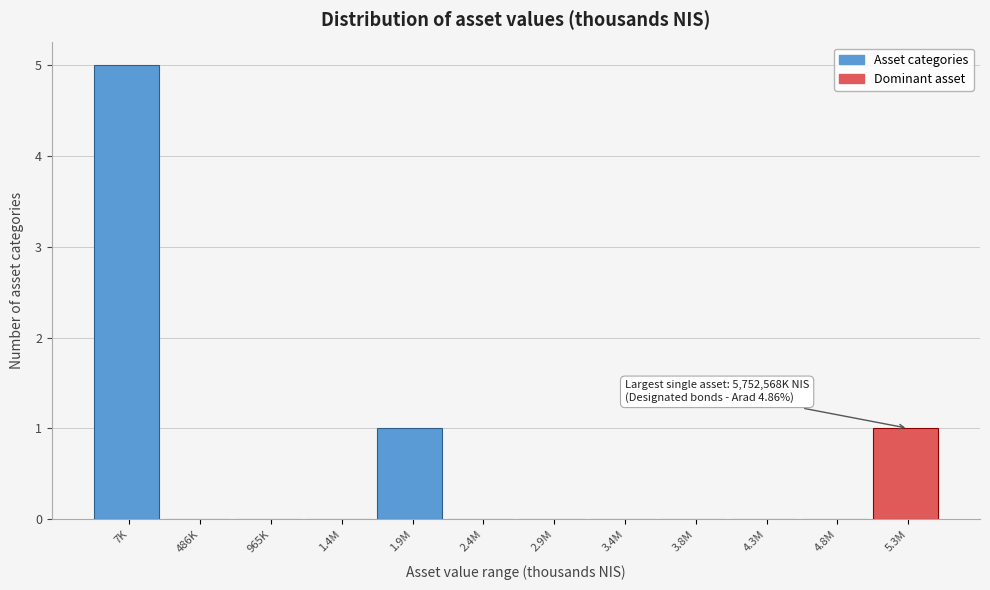

Reading left to right, transcribe all the data shown in this chart.

7K=5	486K=0	965K=0	1.4M=0	1.9M=1	2.4M=0	2.9M=0	3.4M=0	3.8M=0	4.3M=0	4.8M=0	5.3M=1